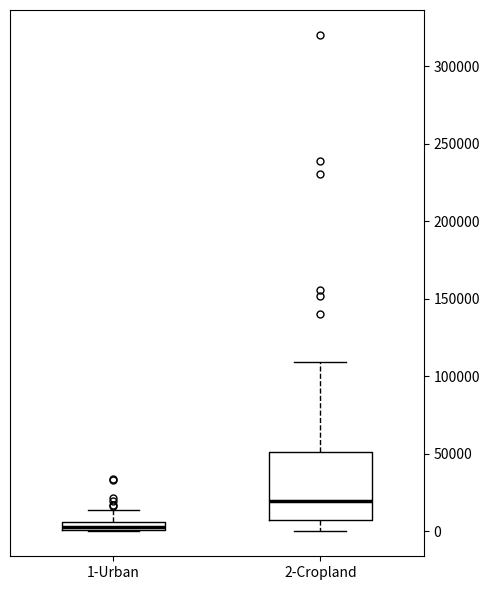

Comparing the boxes themselves (not the whiskers), which one is the tallest?

2-Cropland